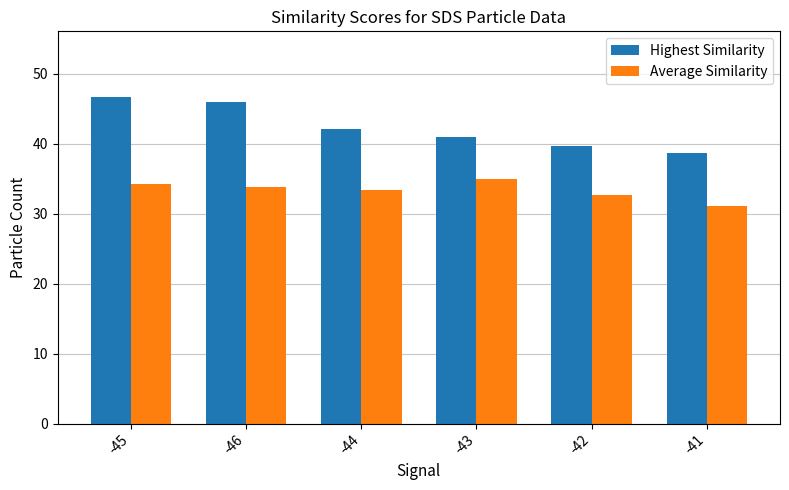

What is the smallest value displayed?

31.2